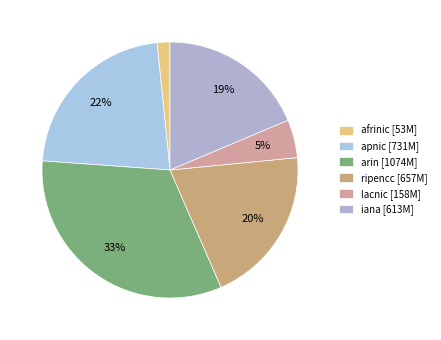

To the nearest percent, what is the difference between the afrinic and ripencc slice percentages?

18%